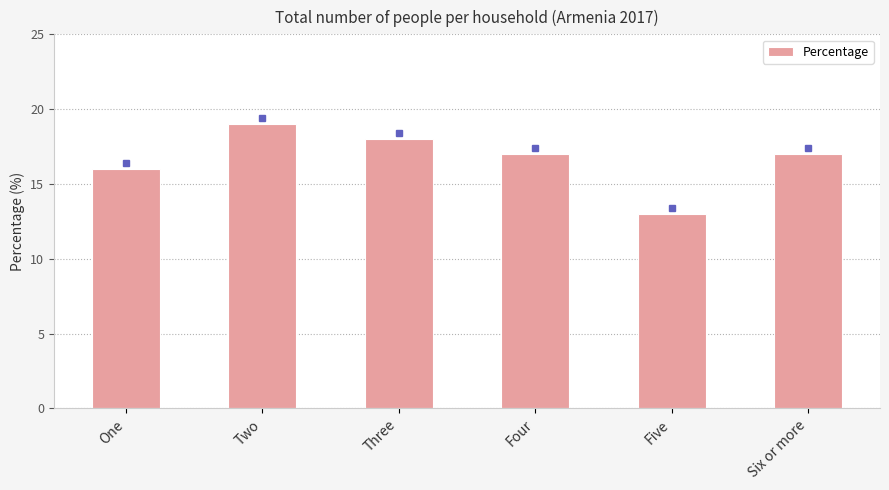

Reading left to right, what are all the values shown in this chart?

16	19	18	17	13	17